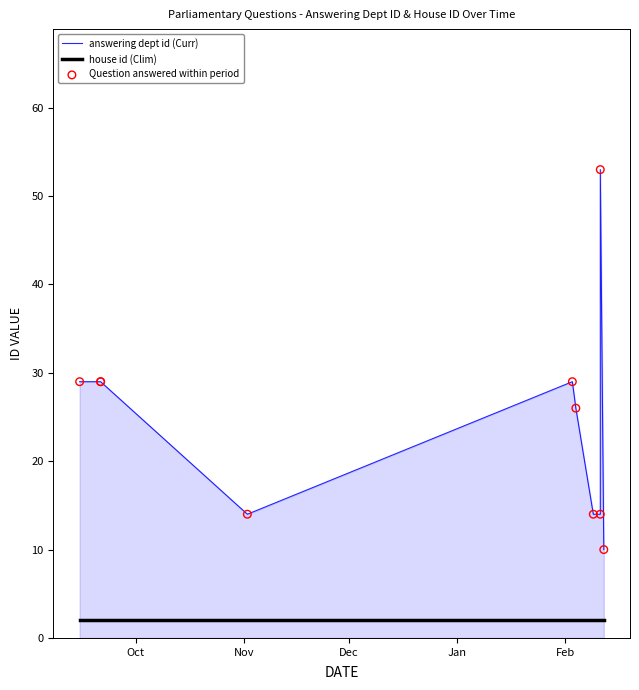

Which series reaches the minimum Y coordinate?

house id (Clim)